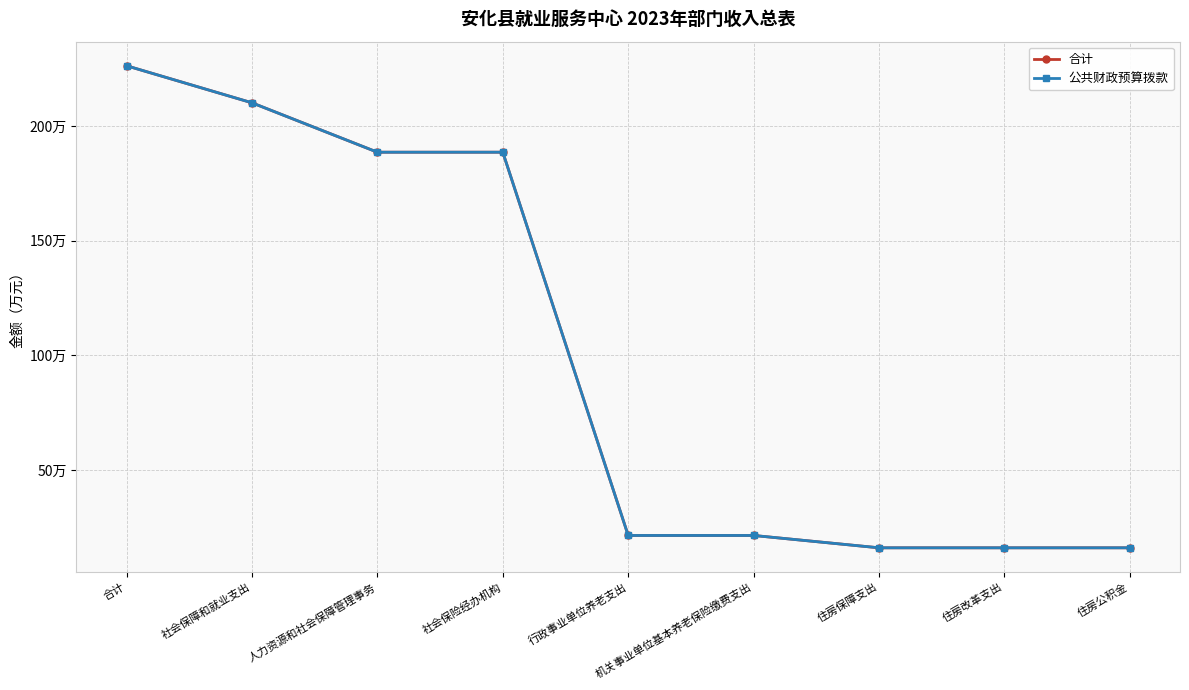

What is the approximate value of 合计 at 住房改革支出?

16.1